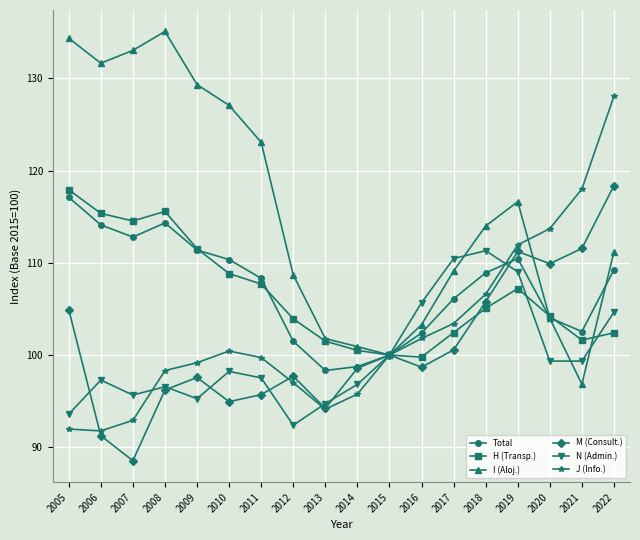

At 2010, list the series in order from largest to smallest.

I (Aloj.), Total, H (Transp.), J (Info.), N (Admin.), M (Consult.)